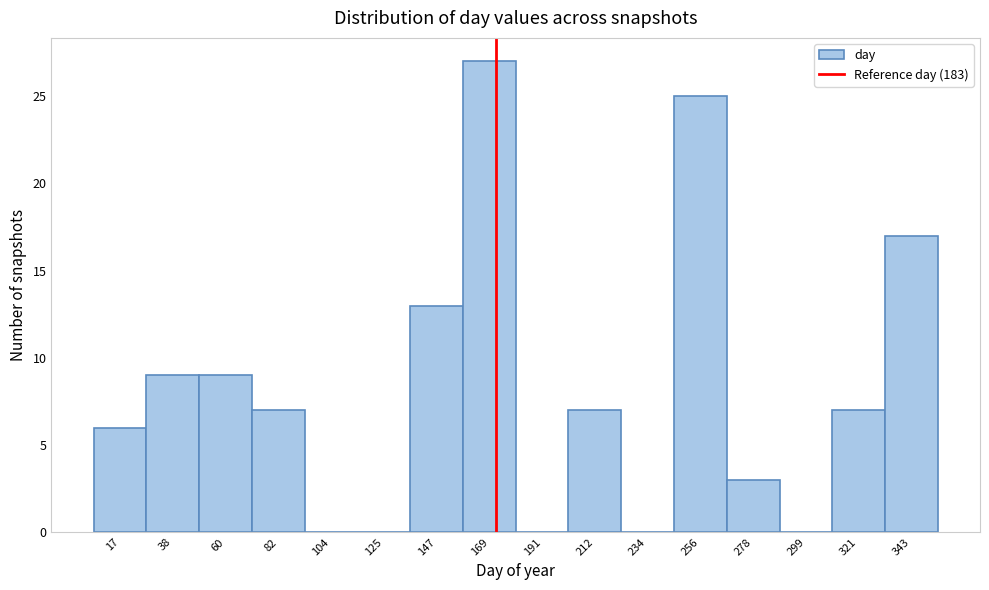

Reading left to right, list all the values displayed in this chart.

17=6	38=9	60=9	82=7	104=0	125=0	147=13	169=27	191=0	212=7	234=0	256=25	278=3	299=0	321=7	343=17